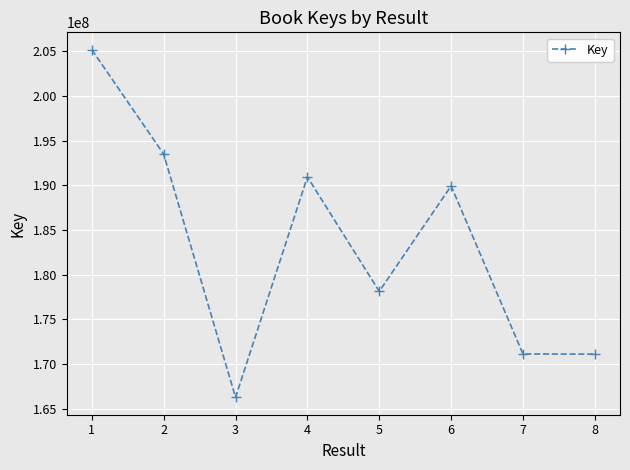

How many lines are shown in the chart?

1